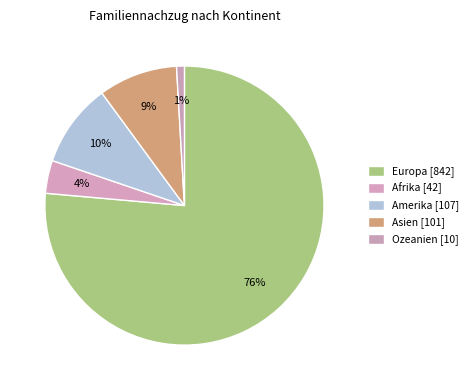

How many segments does this pie chart have?

5